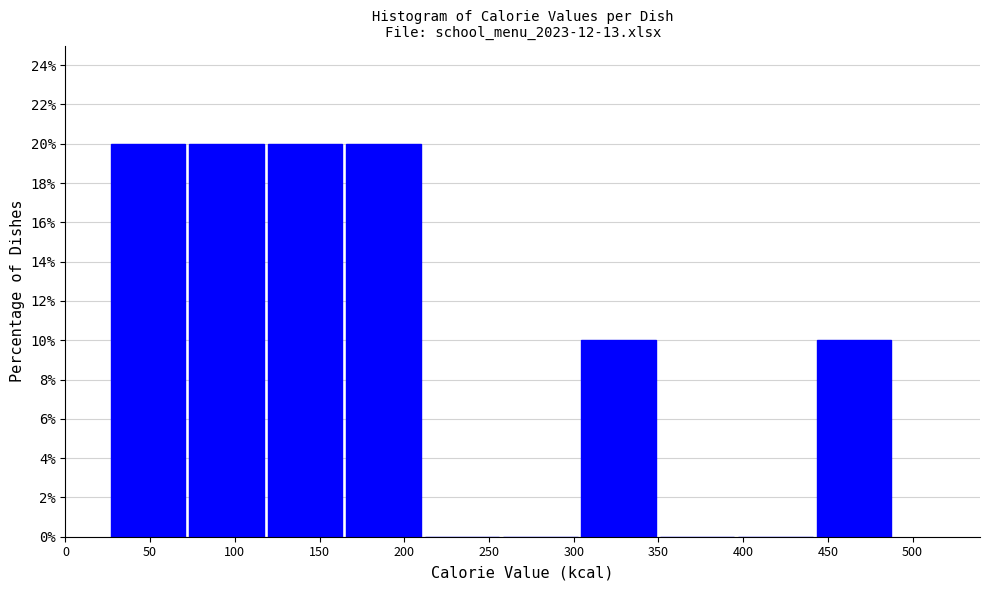

Reading left to right, list every bar in this chart as the range it spans on the x-axis followed by its height. Neither the bar edges nor the heights are printed on the chart, so give them approximately, as read against the axes.

25 to 75: 20
75 to 120: 20
120 to 165: 20
165 to 210: 20
210 to 260: 0
260 to 305: 0
305 to 350: 10
350 to 395: 0
395 to 445: 0
445 to 490: 10